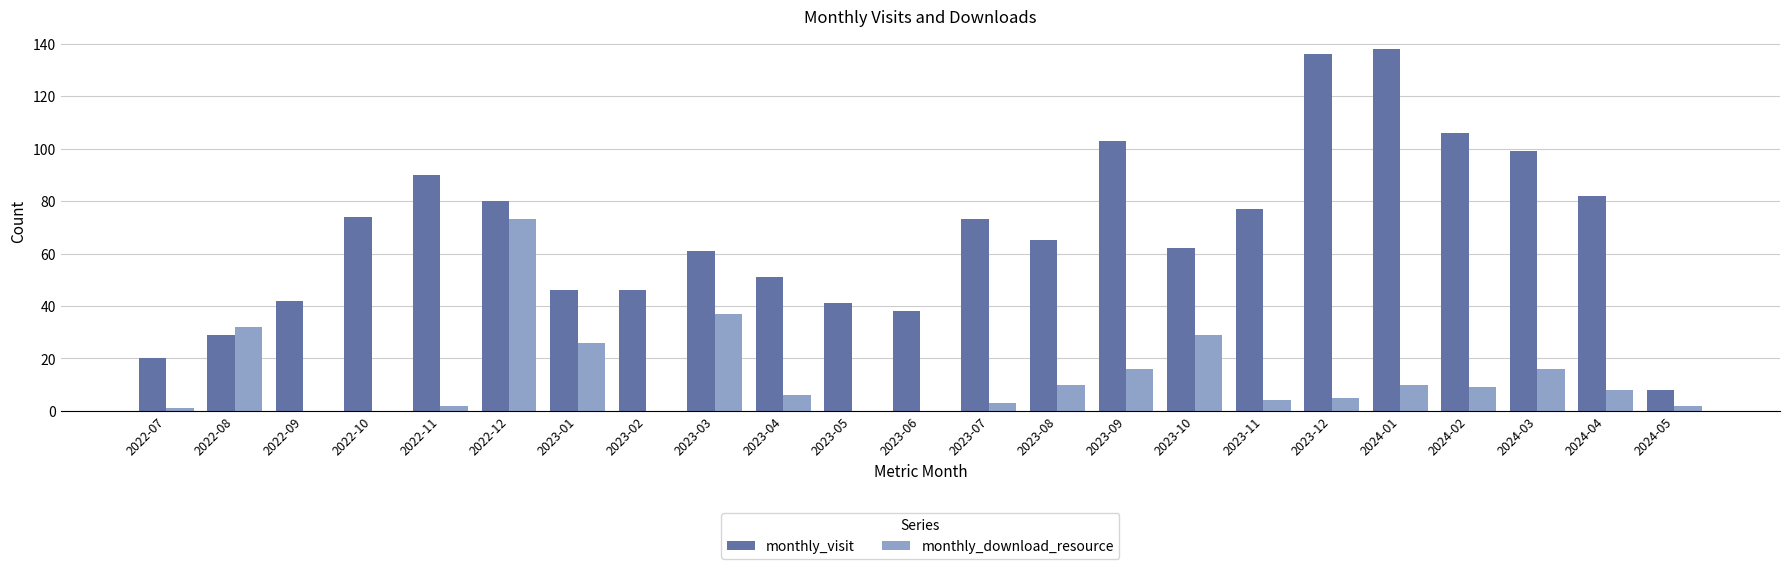

What is the sum of all monthly_visit values?

1567